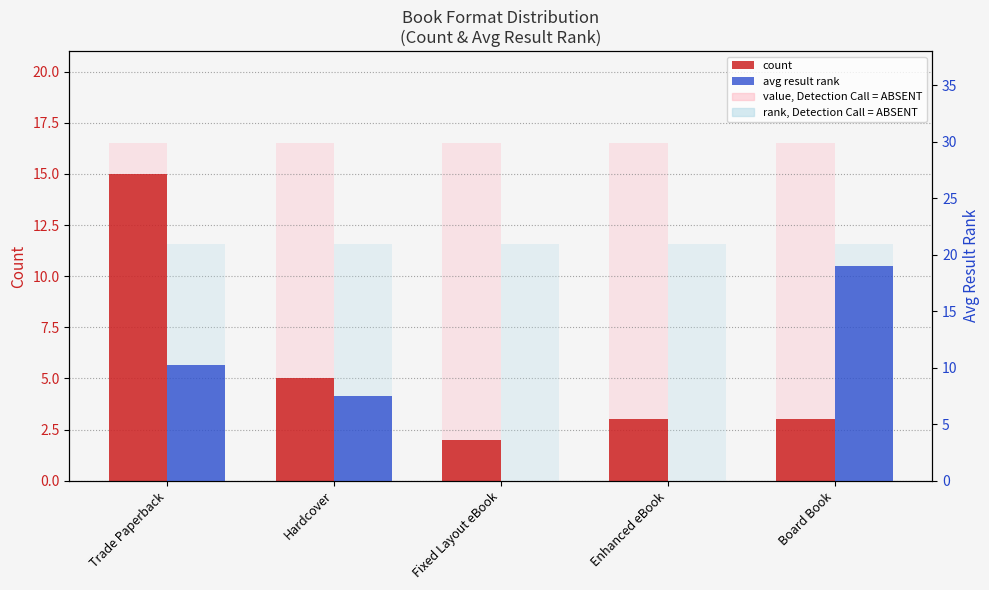

What value does the count series have at Enhanced eBook?

3.0